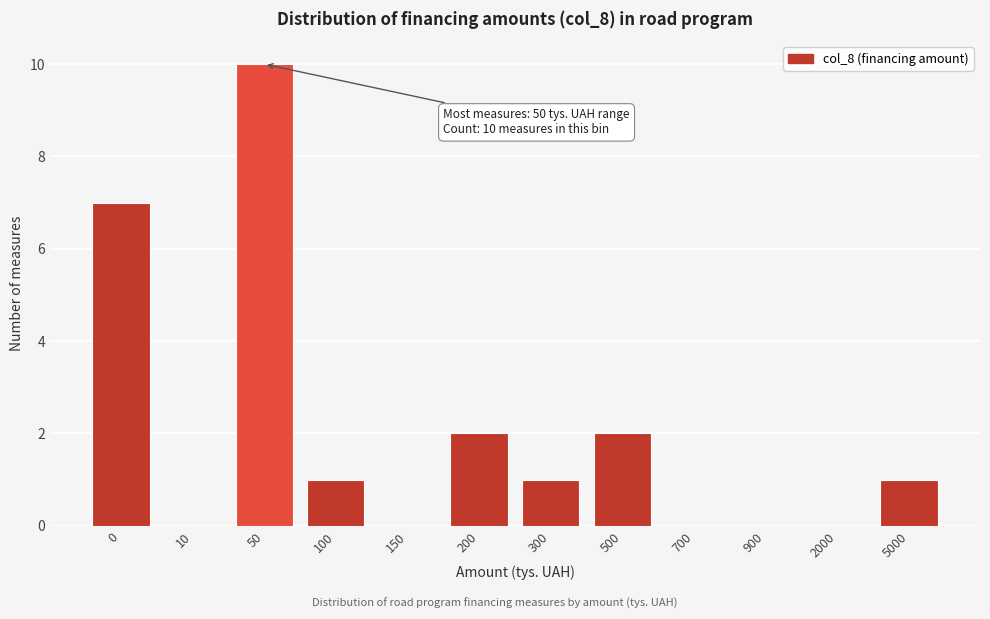

Reading left to right, list all the values displayed in this chart.

0=7	10=0	50=10	100=1	150=0	200=2	300=1	500=2	700=0	900=0	2000=0	5000=1